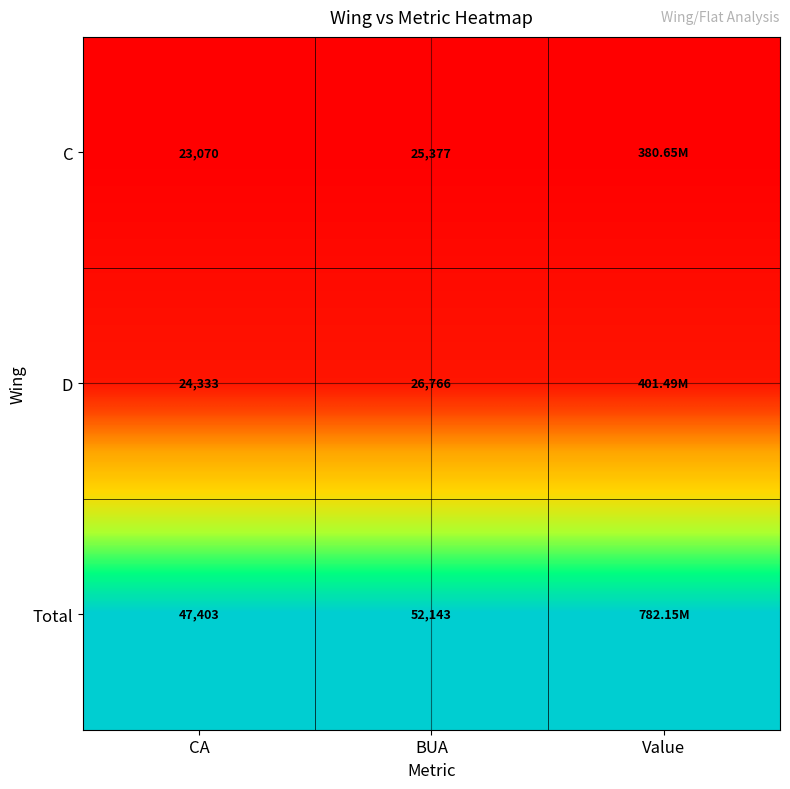

Rank the series at BUA from highest to lowest value.

Total, D, C